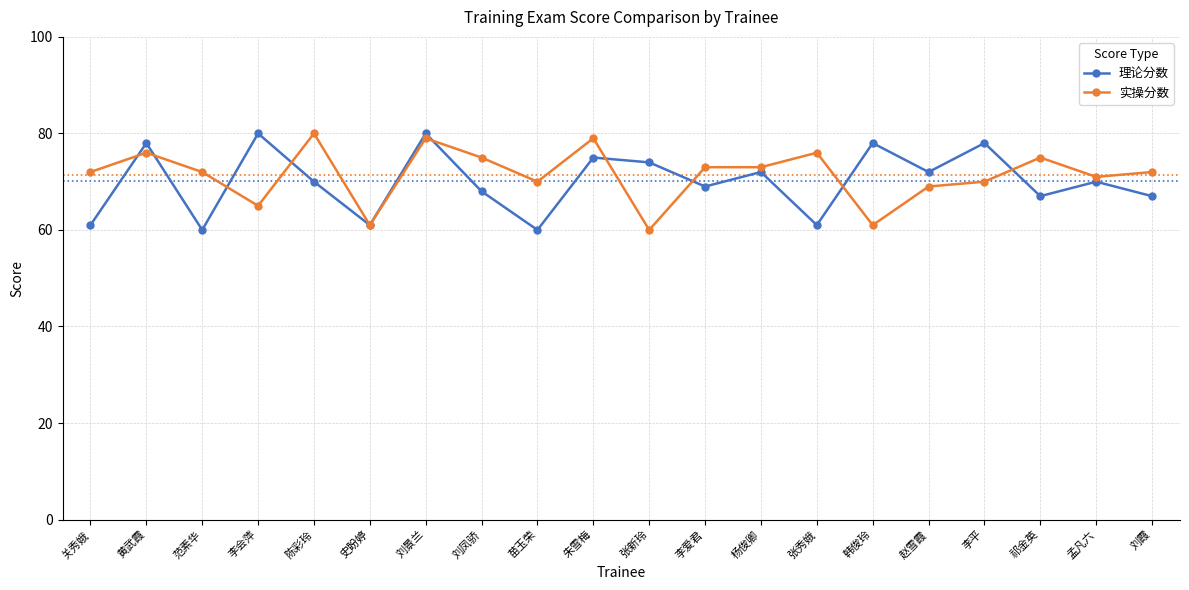

What is the difference between the highest and lowest values at 李平?

8